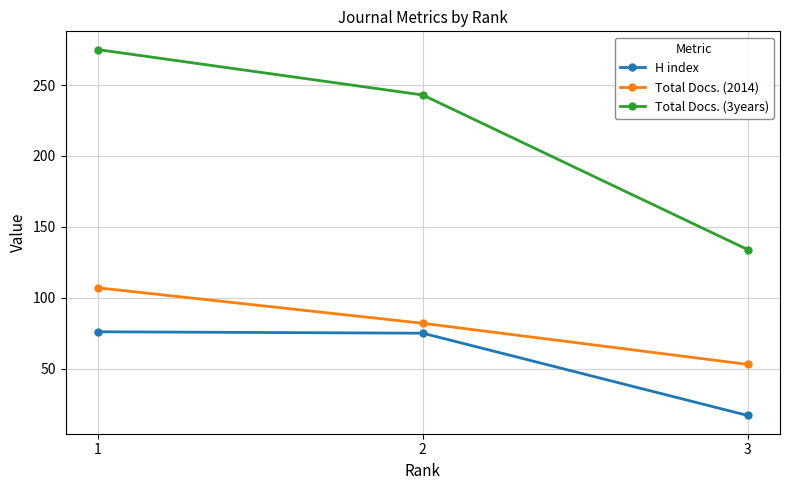

What is the value of the Total Docs. (2014) point at the 3rd from the left?

53